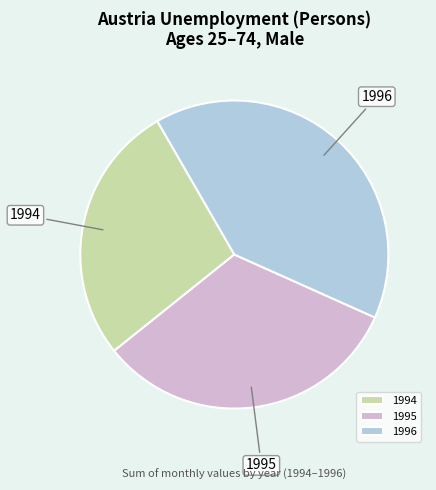

True or false: 1995 accounts for 26% of the total.

False